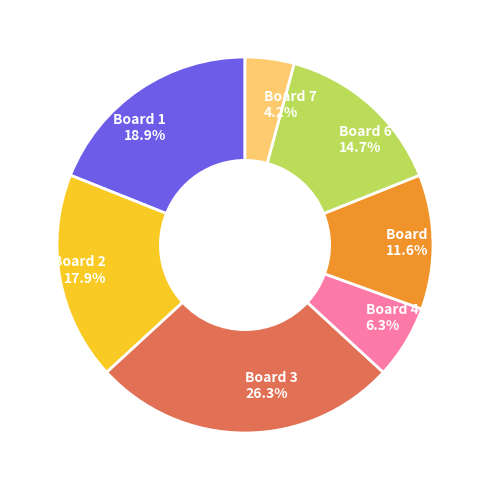

Is there a majority slice in this chart?

No